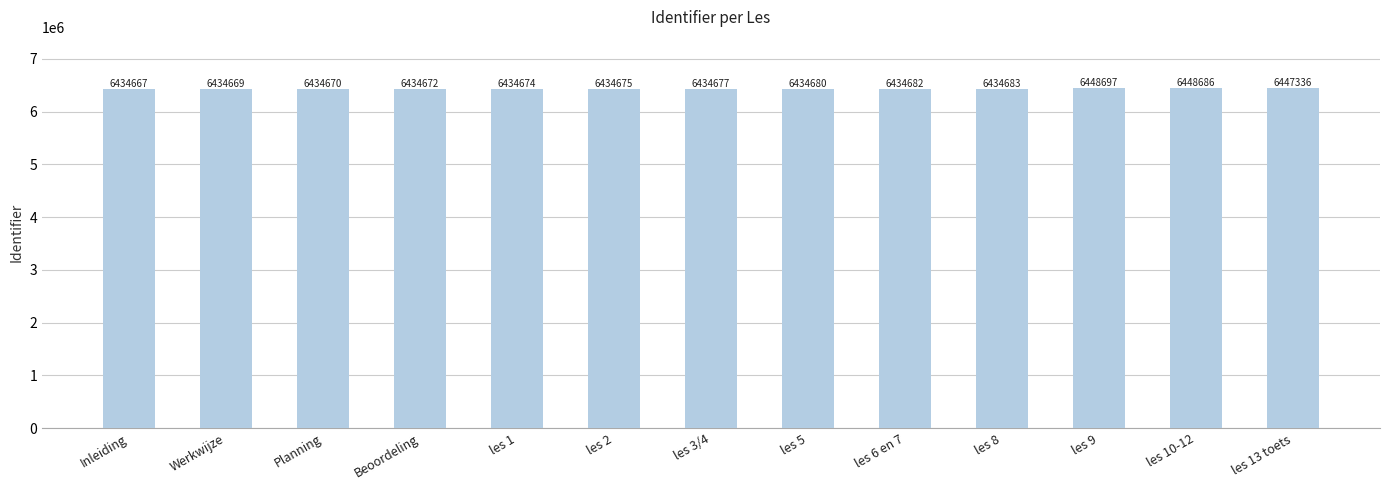

What is the greatest value displayed?

6448697